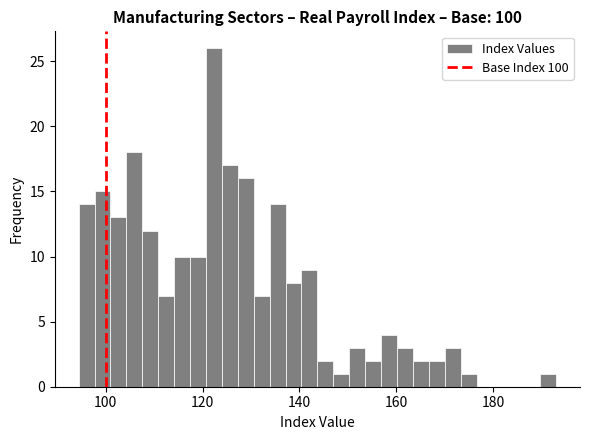

Read against the x-axis, roughly where is the centre of the tallest bar?

122